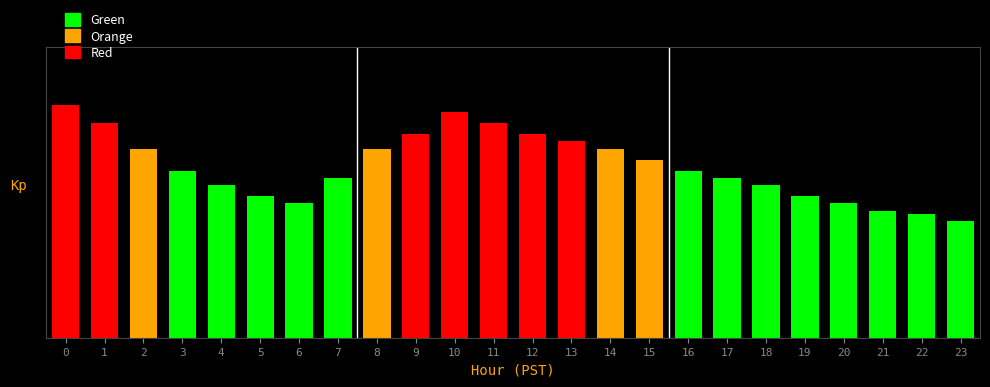

Rank the categories by value from highest to lowest.

0, 10, 1, 11, 9, 12, 13, 2, 8, 14, 15, 3, 16, 7, 17, 4, 18, 5, 19, 6, 20, 21, 22, 23